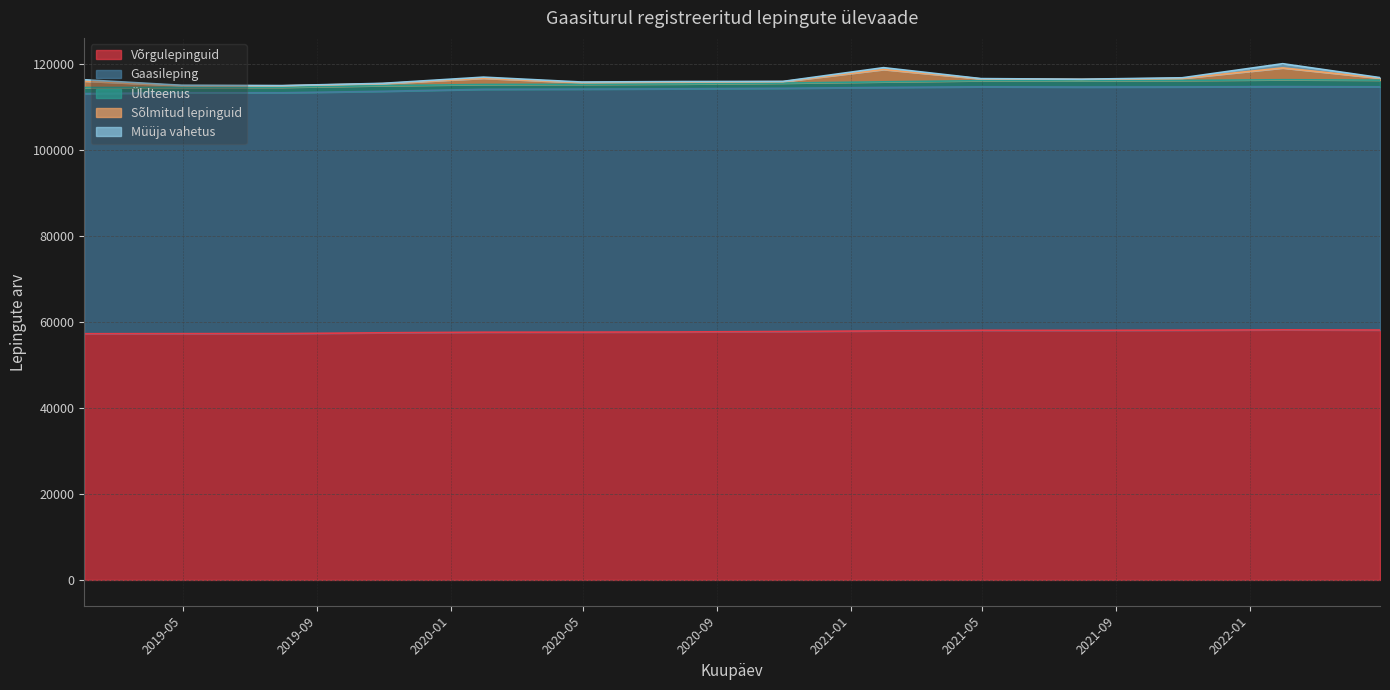

What is the difference between the second highest and second lowest values in the Sõlmitud lepinguid series?

2406